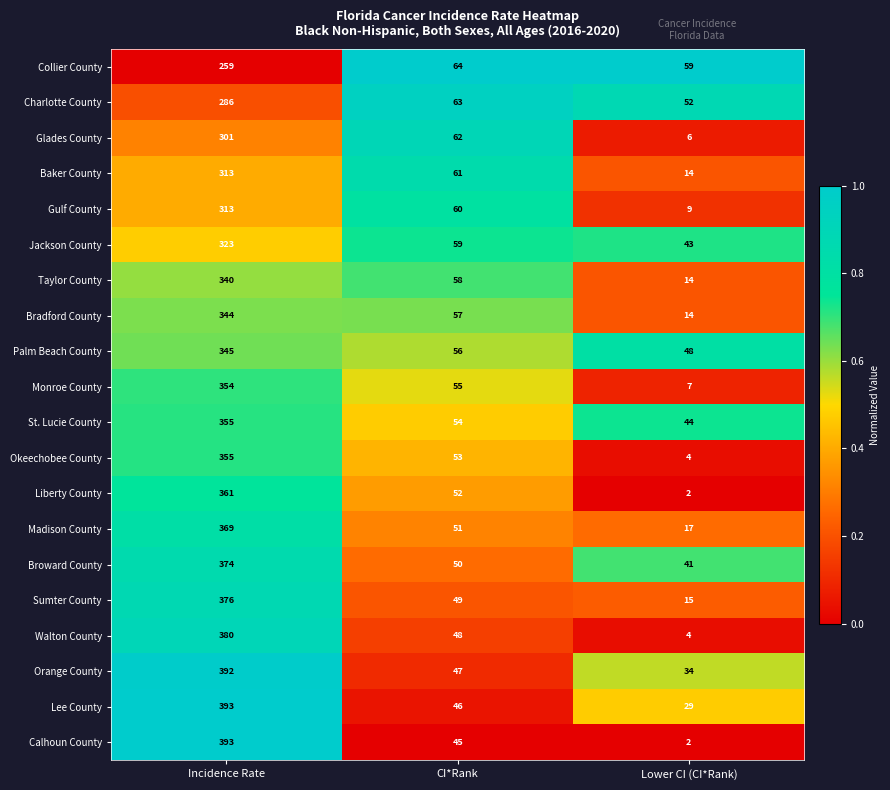

Count the number of data series in this chart.

20